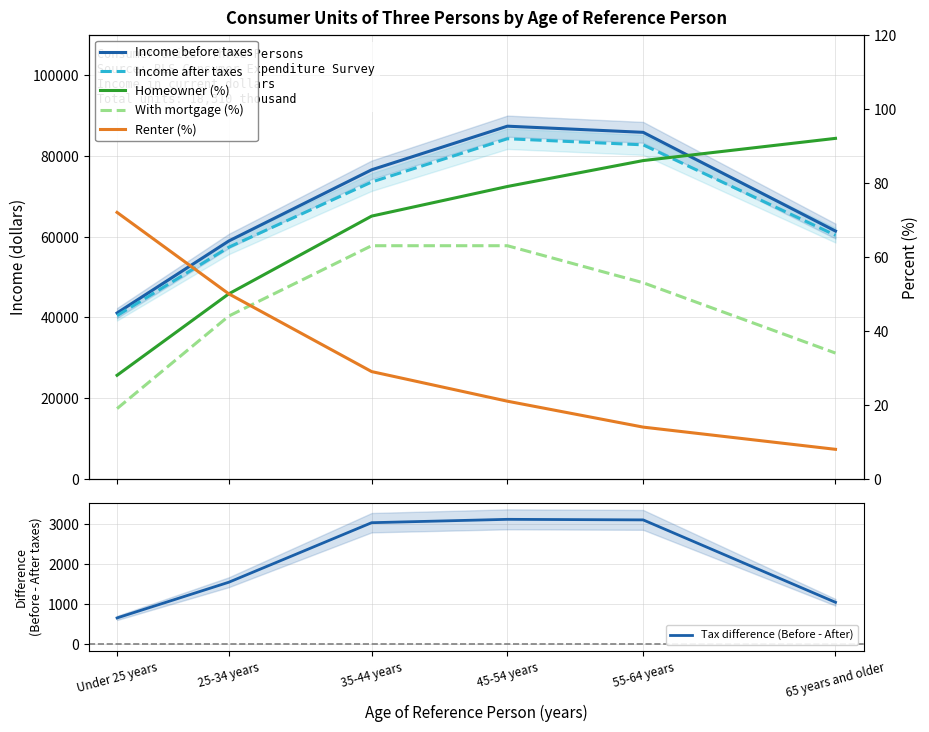

True or false: Tax difference (Before - After) and With mortgage (%) intersect in this chart.

False